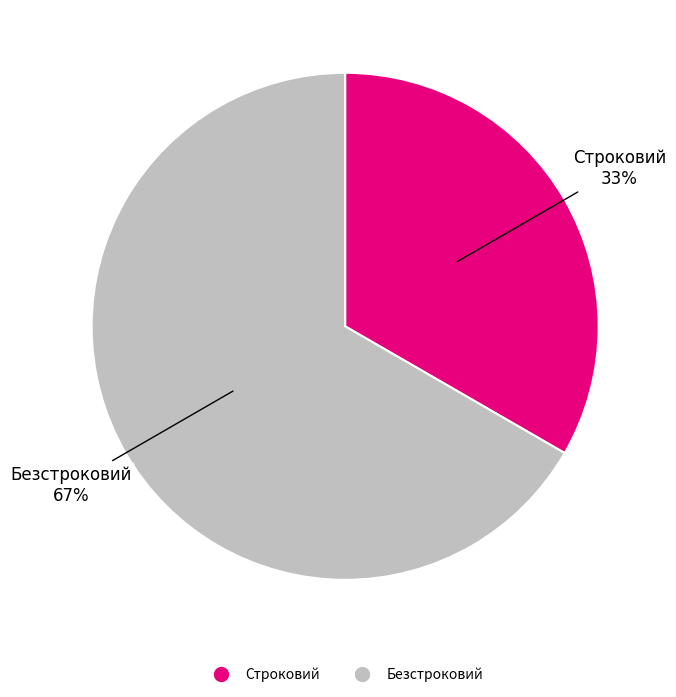

What is the largest slice in the pie chart?

Безстроковий